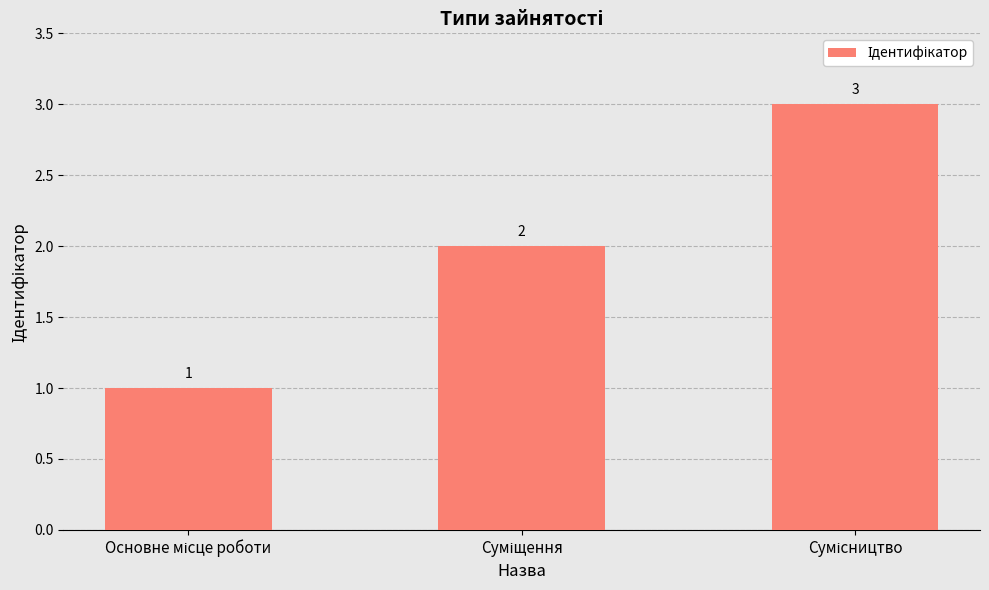

What is the value of the 2nd bar from the left?

2